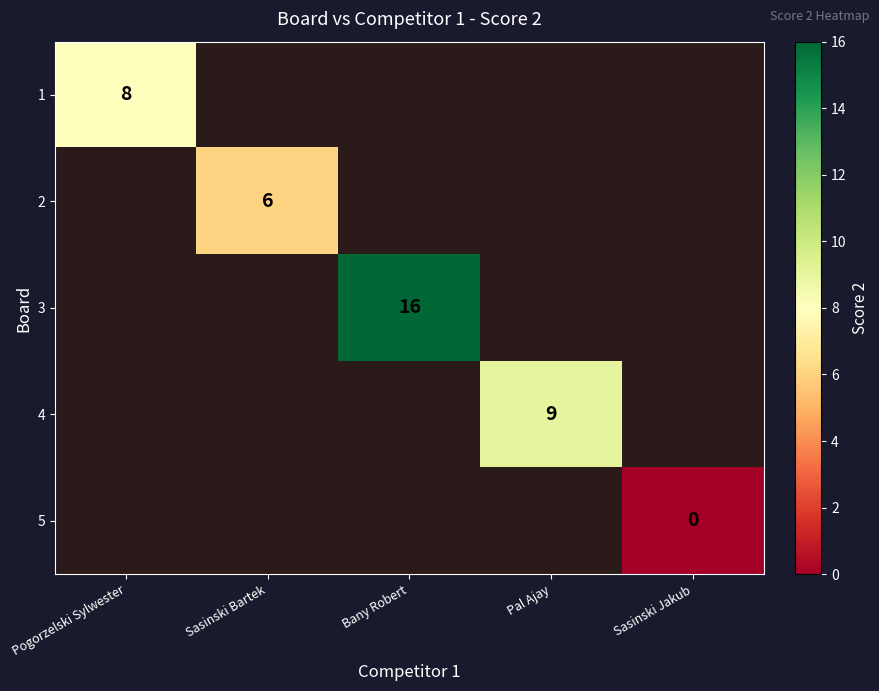

At which label does 1 reach its peak?

Pogorzelski Sylwester